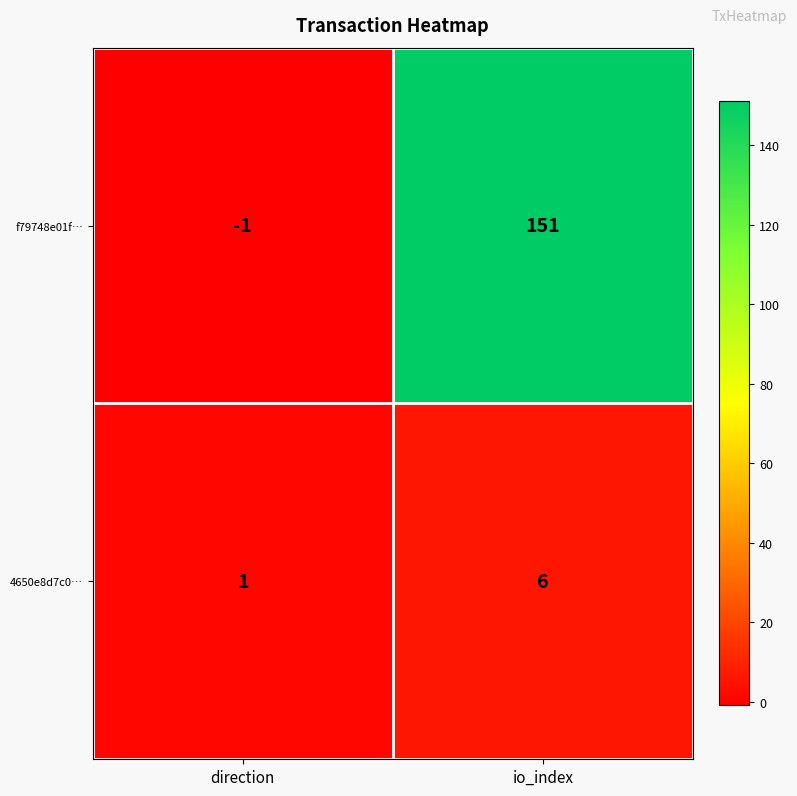

What is the spread (max minus min) of values at io_index?

145